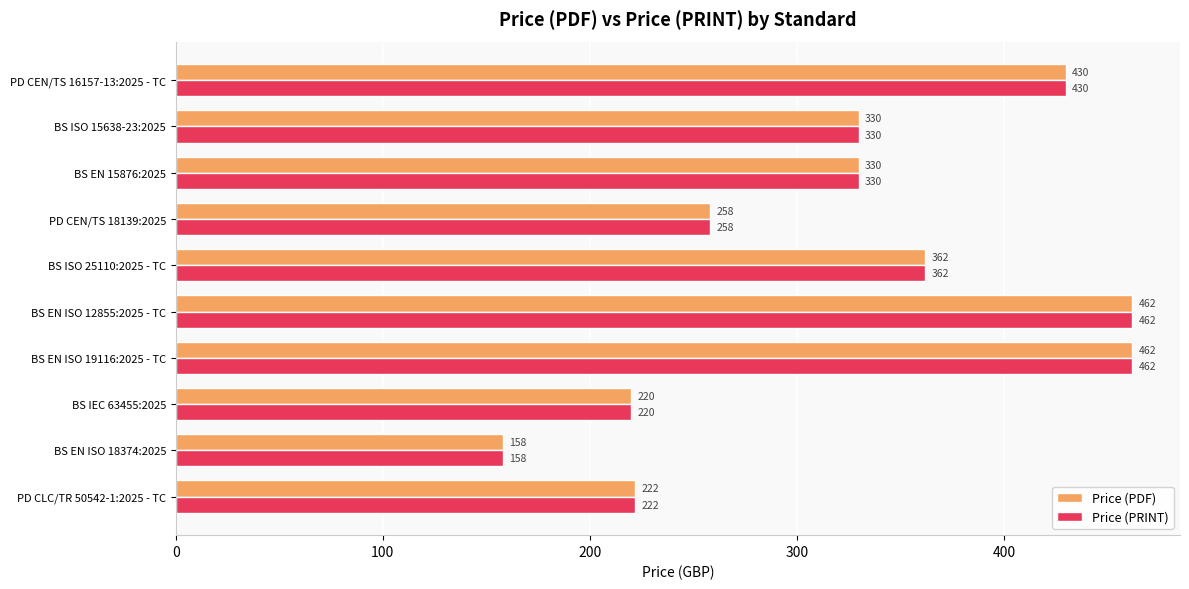

What is the difference between the maximum and minimum values in the Price (PDF) series?

304